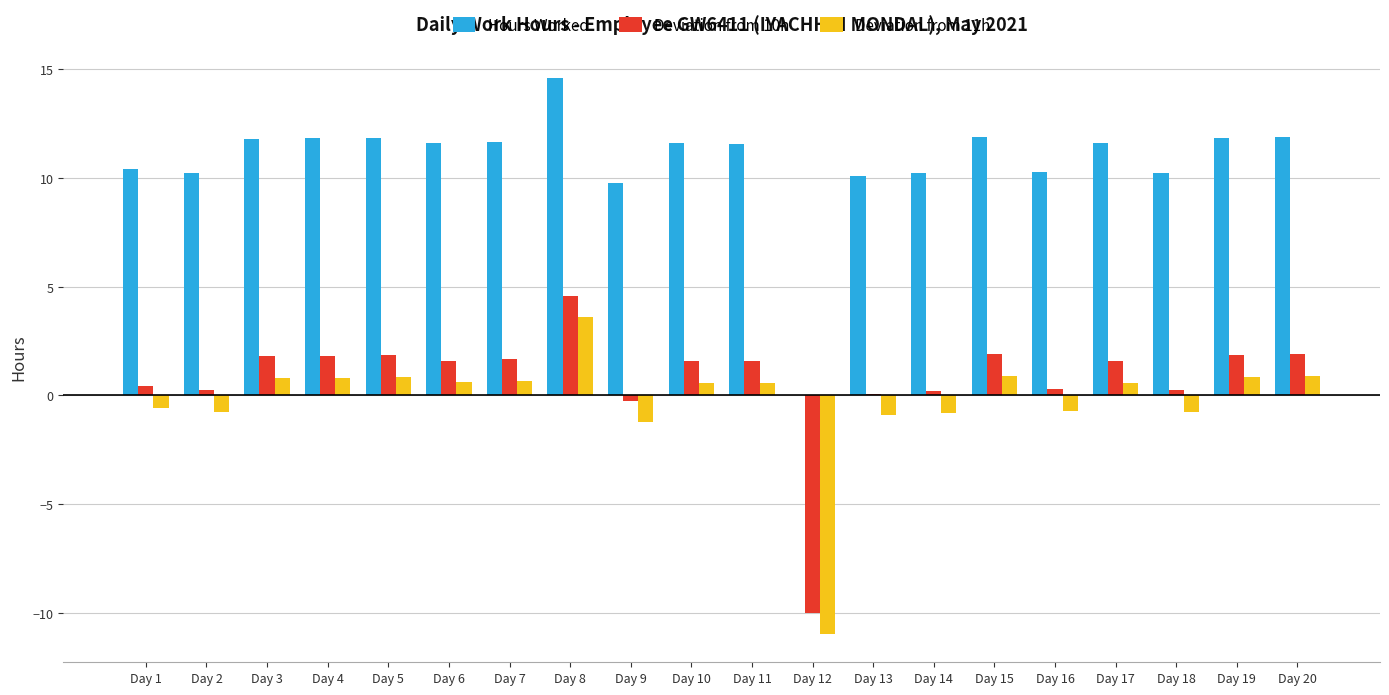

What are all the series names shown in the legend?

Hours Worked, Deviation from 10h, Deviation from 11h